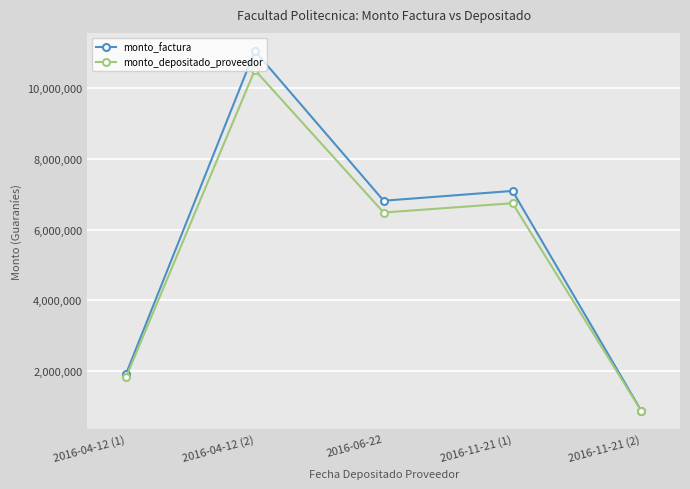

Which category has the lowest value across all series?

2016-11-21 (2)